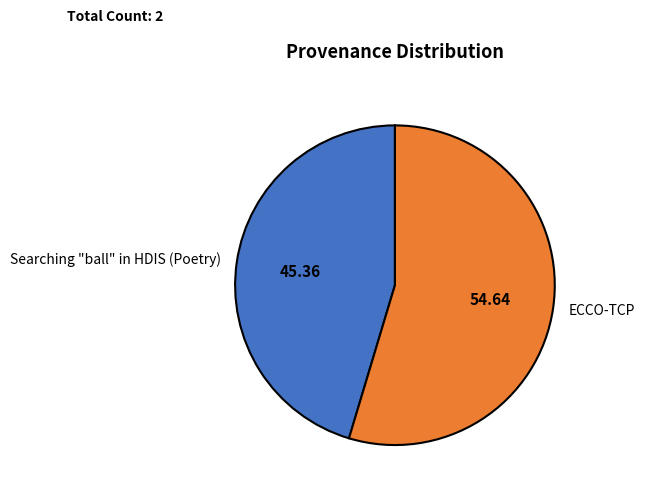

Count the number of slices in the pie.

2